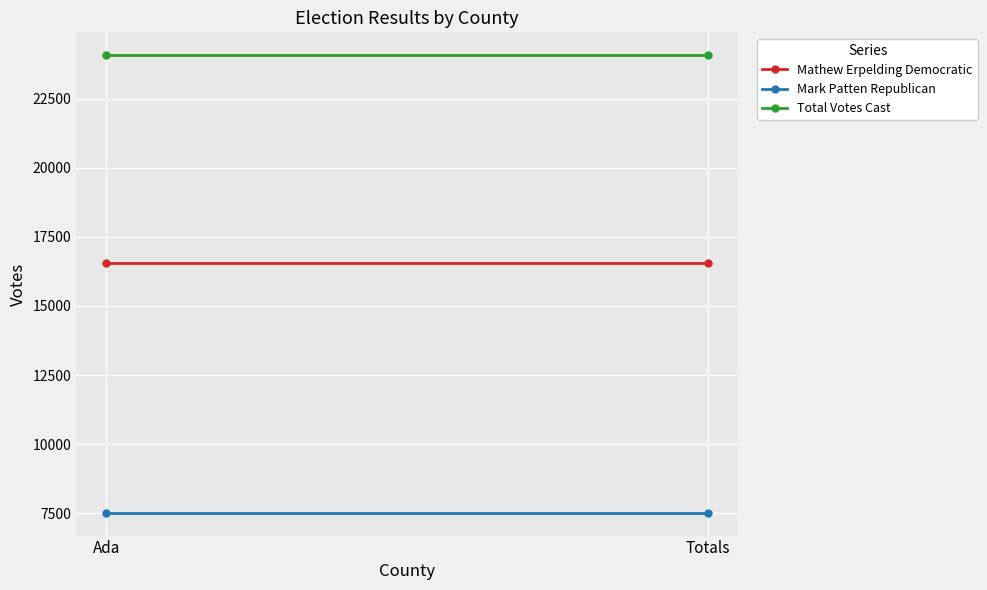

What is the total value across all series at Totals?

48132